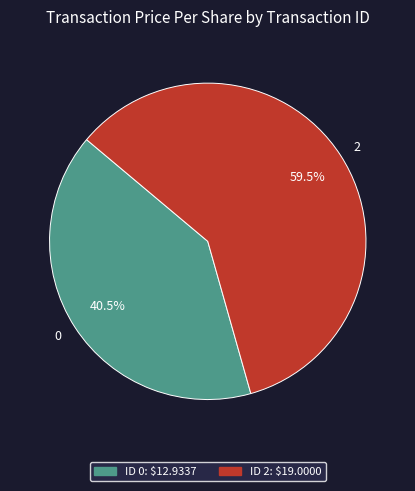

What percentage is NOT represented by 0?

59.5%